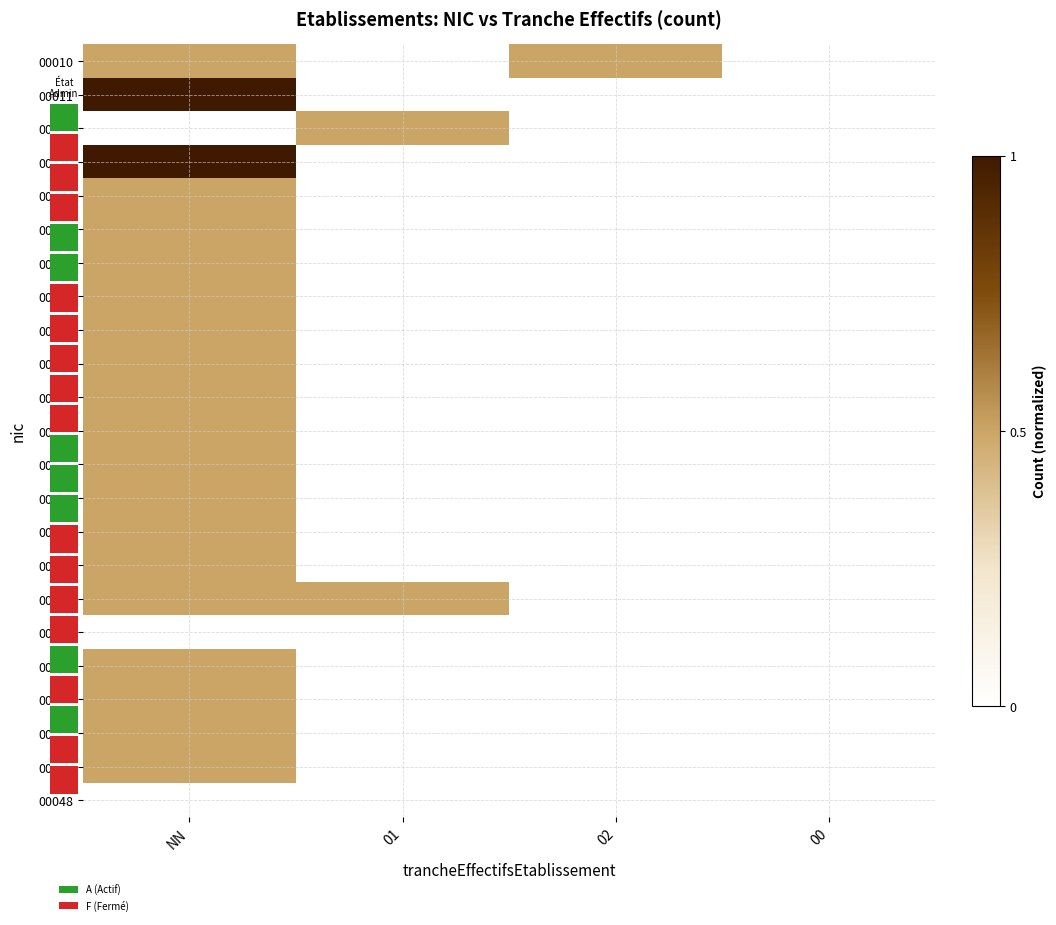

Reading left to right, extract all data points from this chart.

00010: NN=0.5	01=0.0	02=0.5	00=0.0
00011: NN=1.0	01=0.0	02=0.0	00=0.0
00012: NN=0.0	01=0.5	02=0.0	00=0.0
00013: NN=1.0	01=0.0	02=0.0	00=0.0
00014: NN=0.5	01=0.0	02=0.0	00=0.0
00015: NN=0.5	01=0.0	02=0.0	00=0.0
00016: NN=0.5	01=0.0	02=0.0	00=0.0
00017: NN=0.5	01=0.0	02=0.0	00=0.0
00018: NN=0.5	01=0.0	02=0.0	00=0.0
00019: NN=0.5	01=0.0	02=0.0	00=0.0
00020: NN=0.5	01=0.0	02=0.0	00=0.0
00021: NN=0.5	01=0.0	02=0.0	00=0.0
00022: NN=0.5	01=0.0	02=0.0	00=0.0
00023: NN=0.5	01=0.0	02=0.0	00=0.0
00024: NN=0.5	01=0.0	02=0.0	00=0.0
00025: NN=0.5	01=0.0	02=0.0	00=0.0
00027: NN=0.5	01=0.5	02=0.0	00=0.0
00035: NN=0.0	01=0.0	02=0.0	00=0.0
00036: NN=0.5	01=0.0	02=0.0	00=0.0
00037: NN=0.5	01=0.0	02=0.0	00=0.0
00039: NN=0.5	01=0.0	02=0.0	00=0.0
00041: NN=0.5	01=0.0	02=0.0	00=0.0
00048: NN=0.0	01=0.0	02=0.0	00=0.0